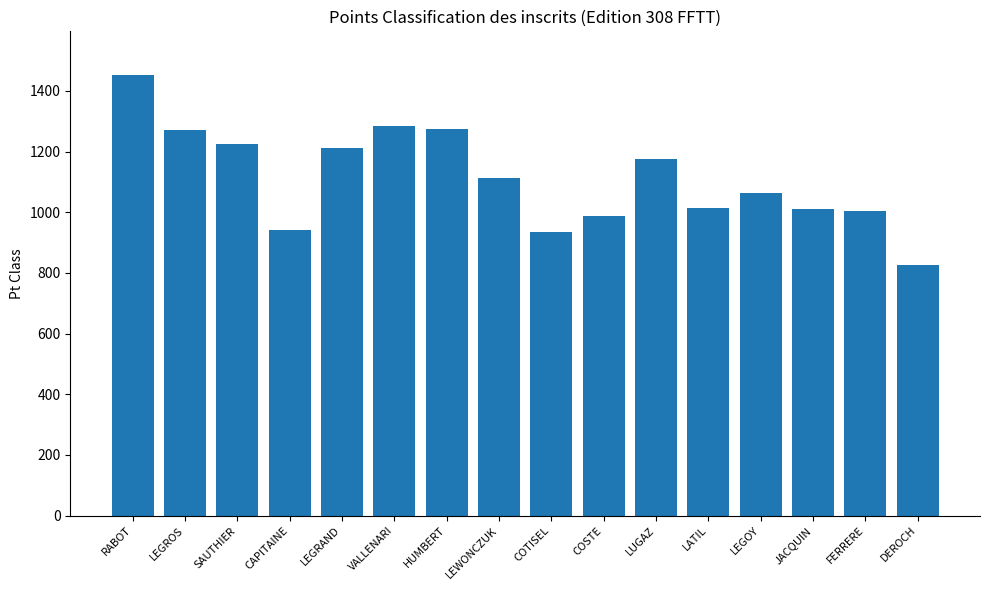

What is the average value?

1112